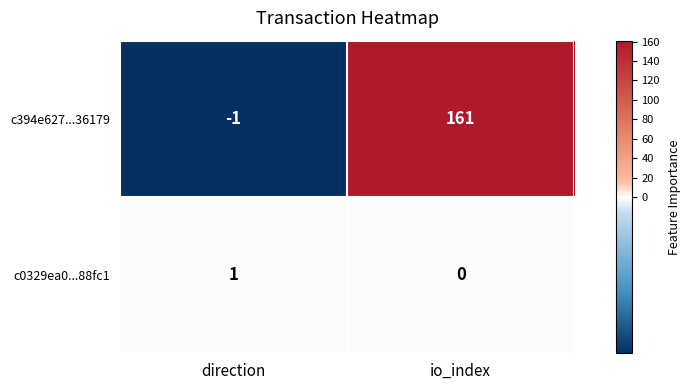

Is it true that c394e627...36179 equals -1 at direction?

True